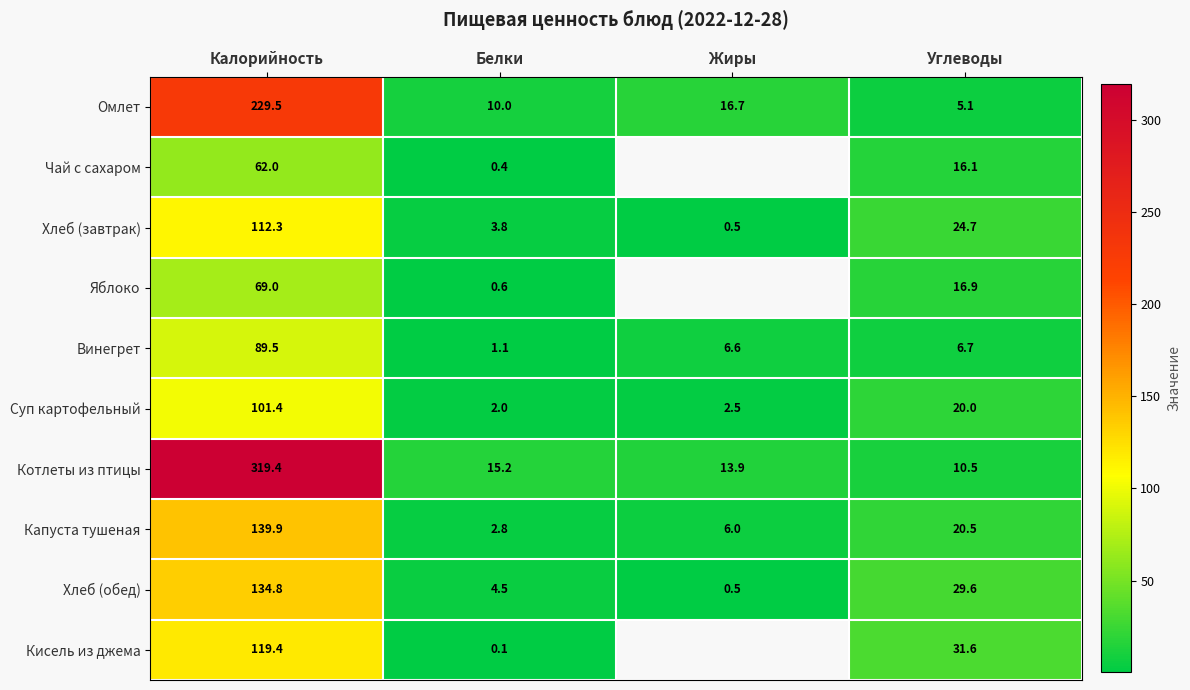

Which series changed the most between Калорийность and Углеводы?

Котлеты из птицы